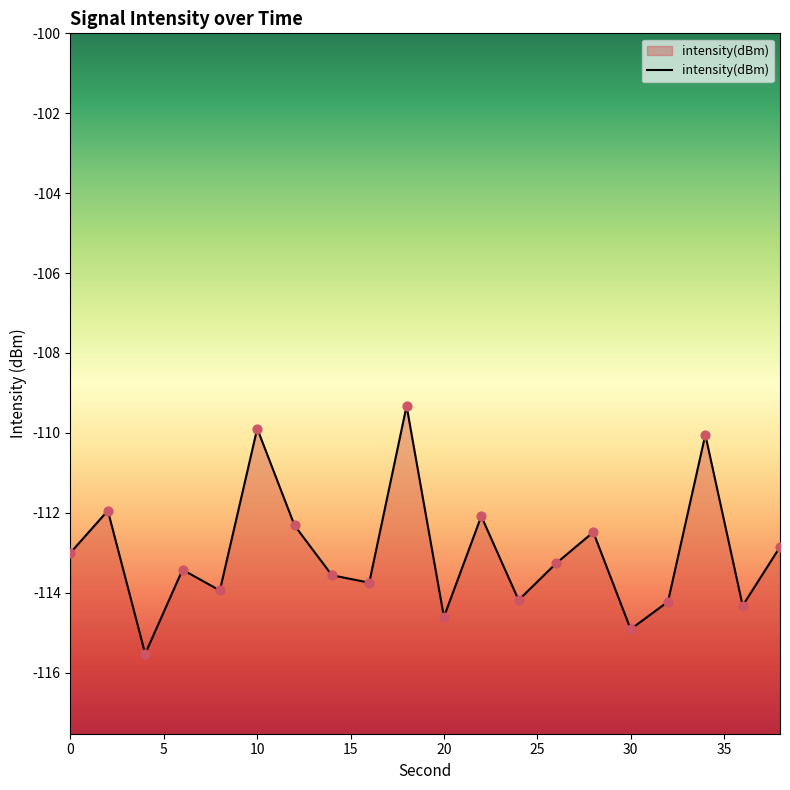

Between 38 and 2, which is larger?

2